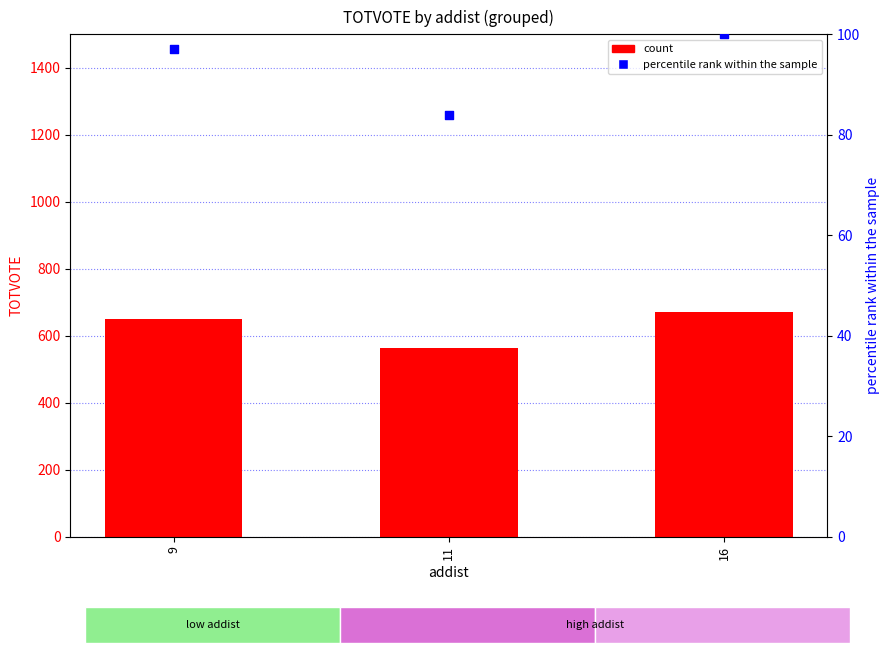

What are all the series names shown in the legend?

count, percentile rank within the sample